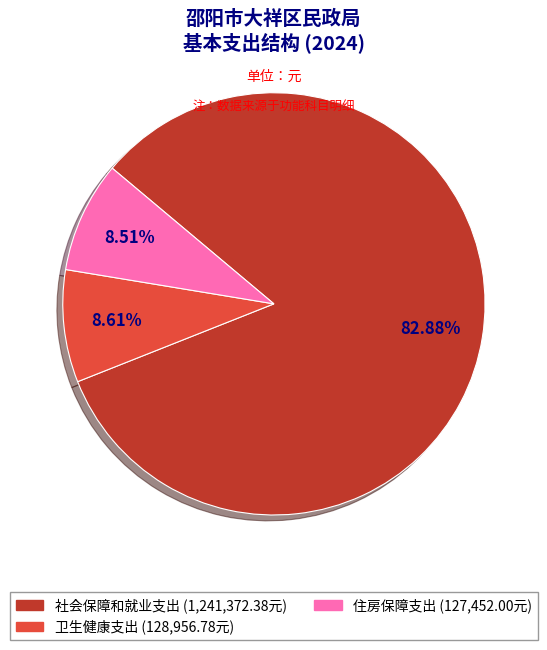

Does any single category account for the majority?

Yes